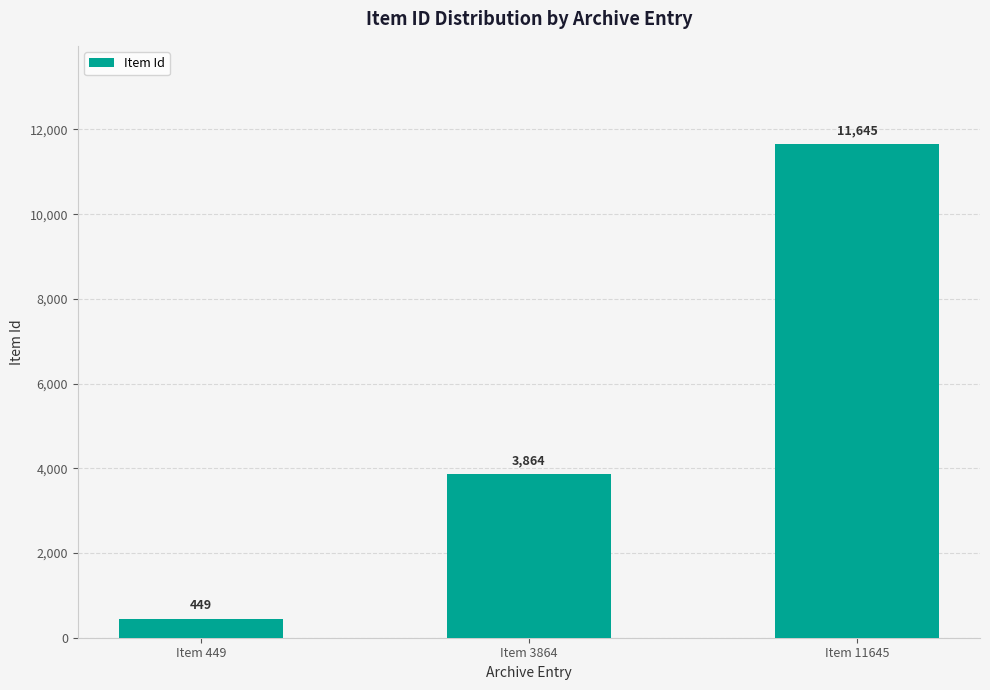

Rank the categories by value from lowest to highest.

Item 449, Item 3864, Item 11645